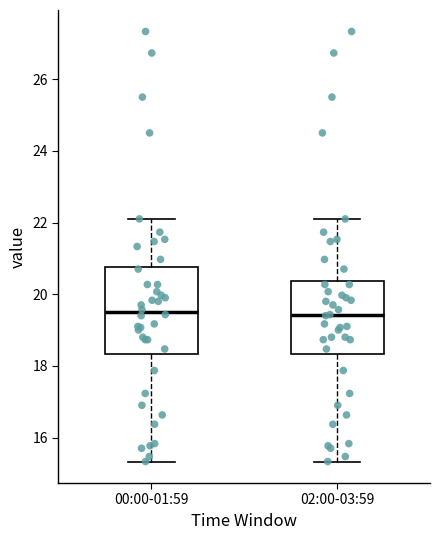

Comparing the boxes themselves (not the whiskers), which one is the tallest?

00:00-01:59